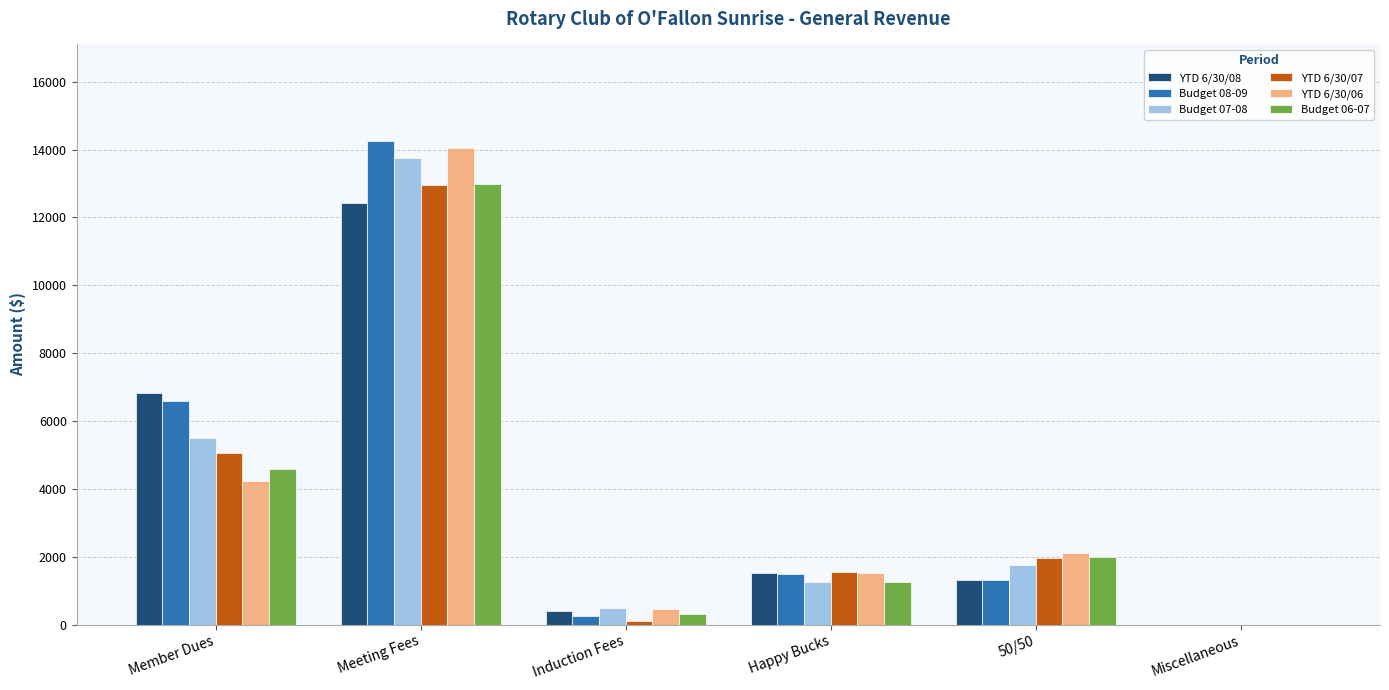

Where does the YTD 6/30/06 series first go above 2098?

Member Dues